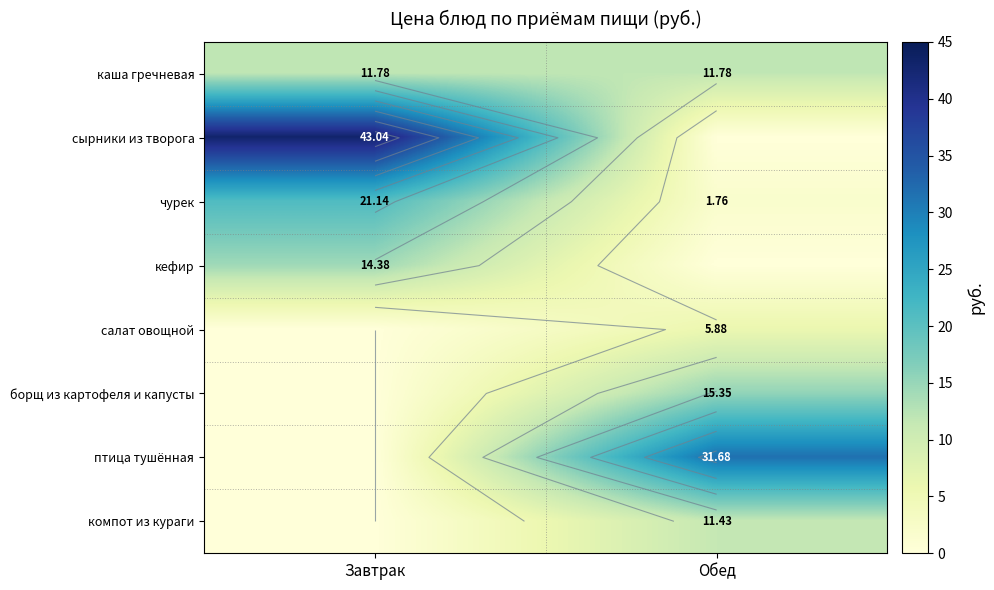

What is the approximate value of борщ из картофеля и капусты at Обед?

15.3